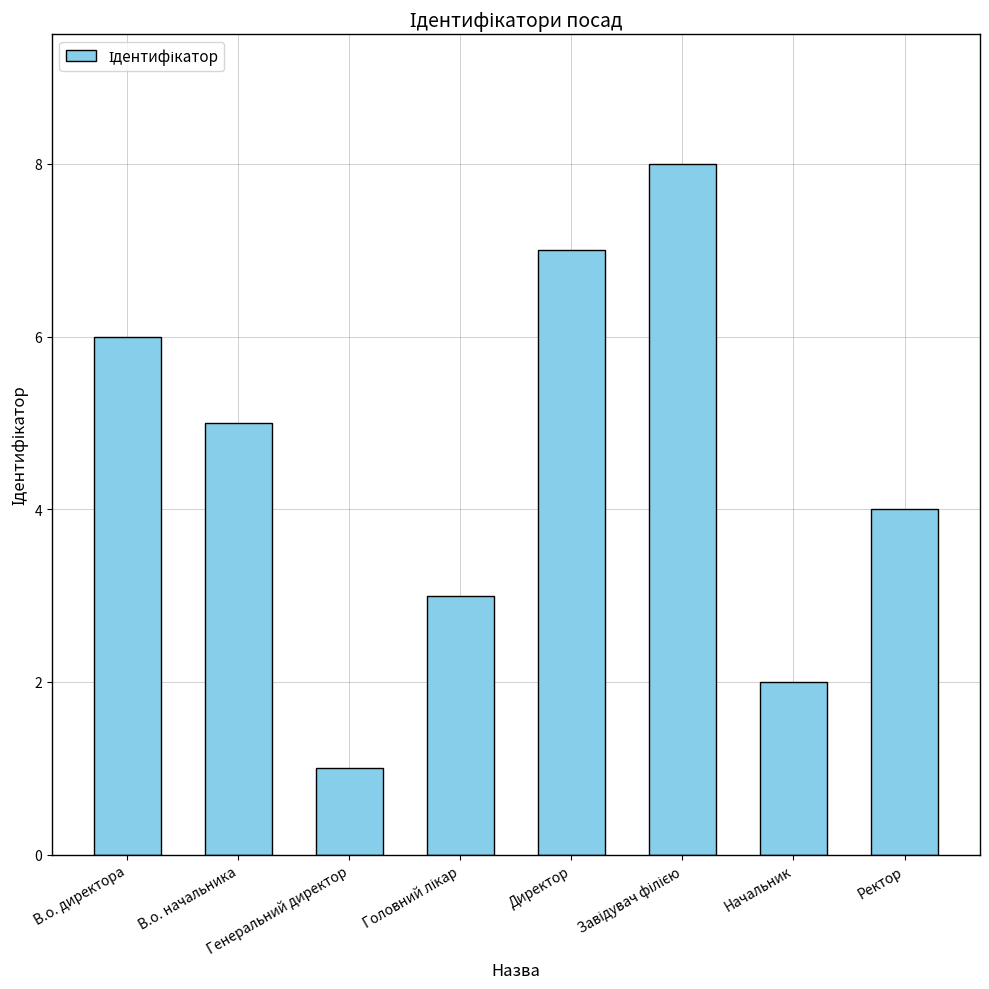

Count the values in the range 3 to 7.

5